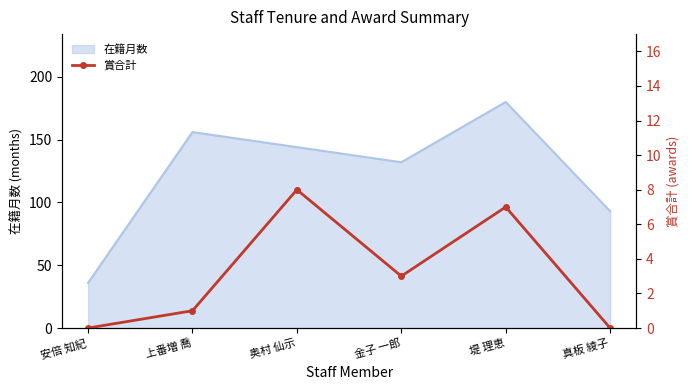

True or false: the data shows 0 at 真板 綾子.

True